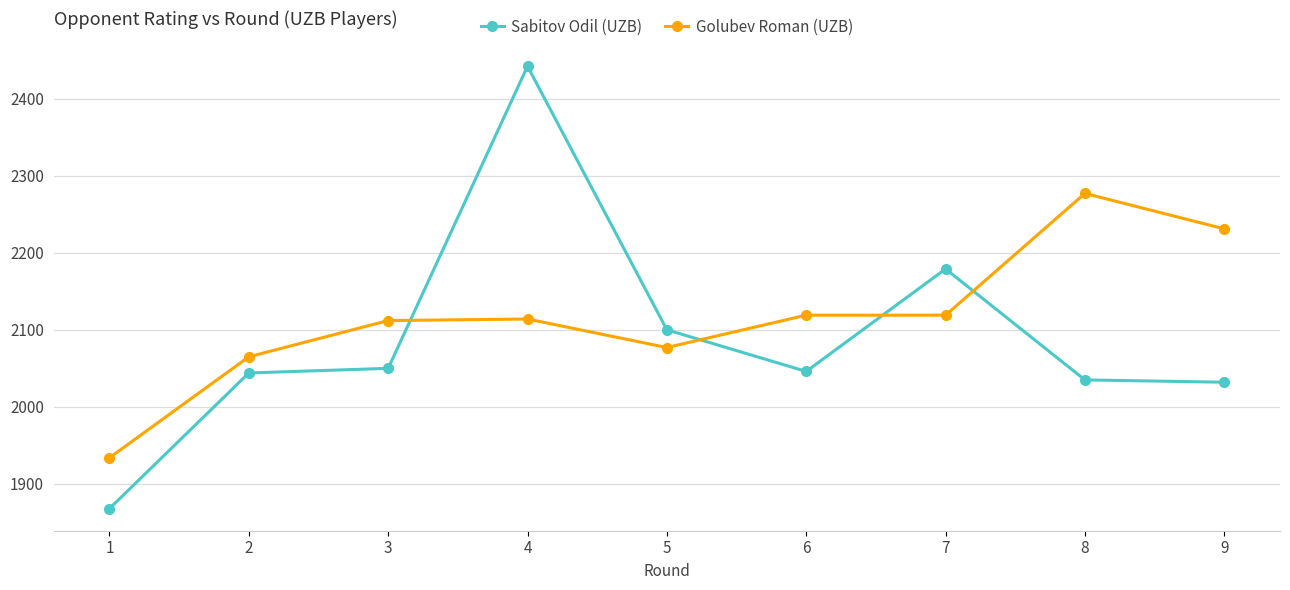

True or false: Sabitov Odil (UZB) and Golubev Roman (UZB) intersect in this chart.

True